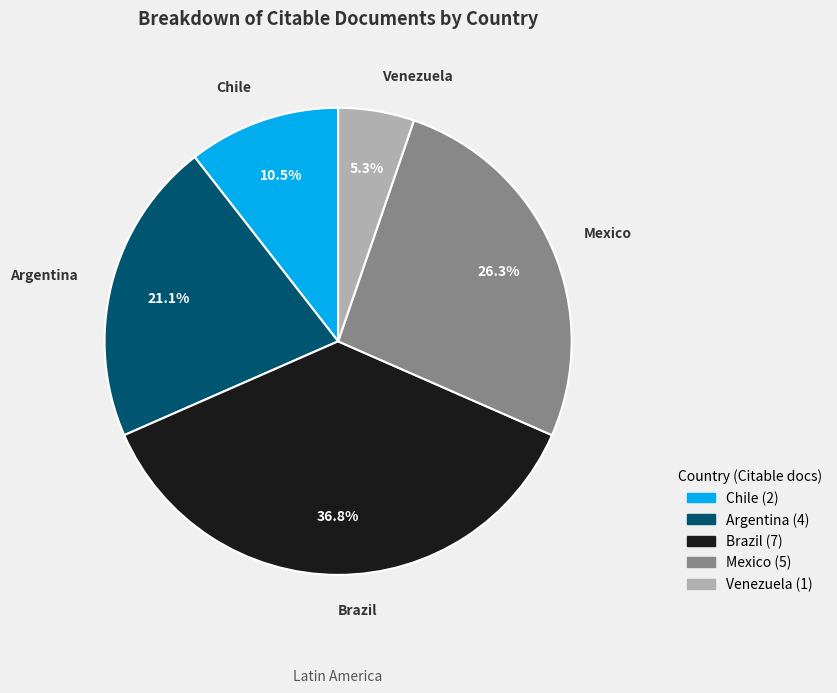

Between Brazil and Argentina, which is larger?

Brazil